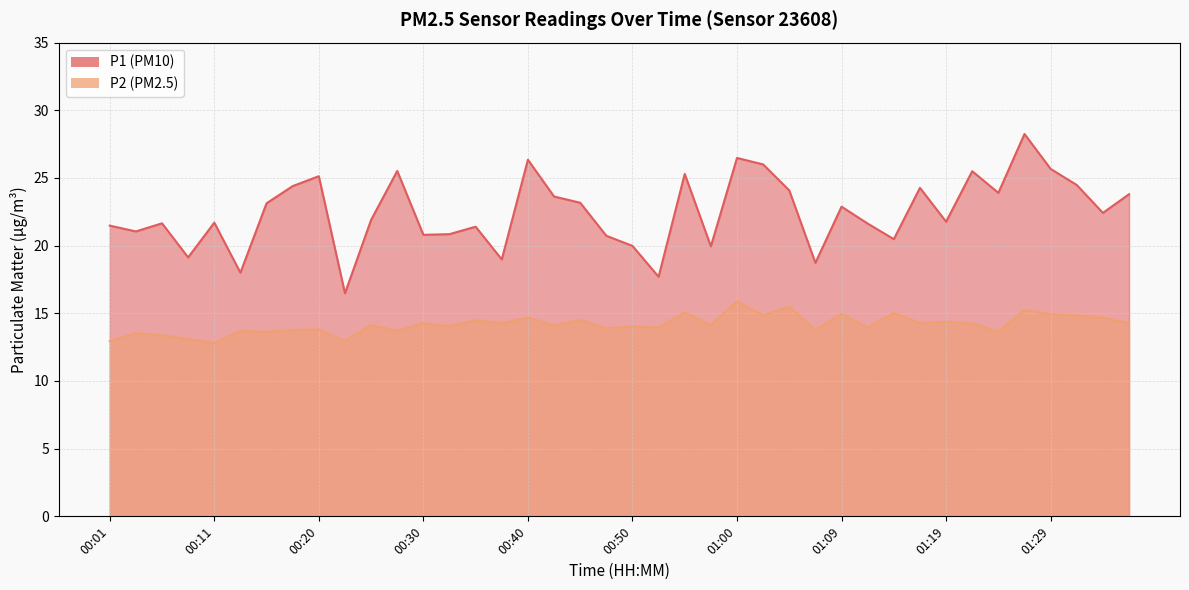

Which series has the largest total across all categories?

P1